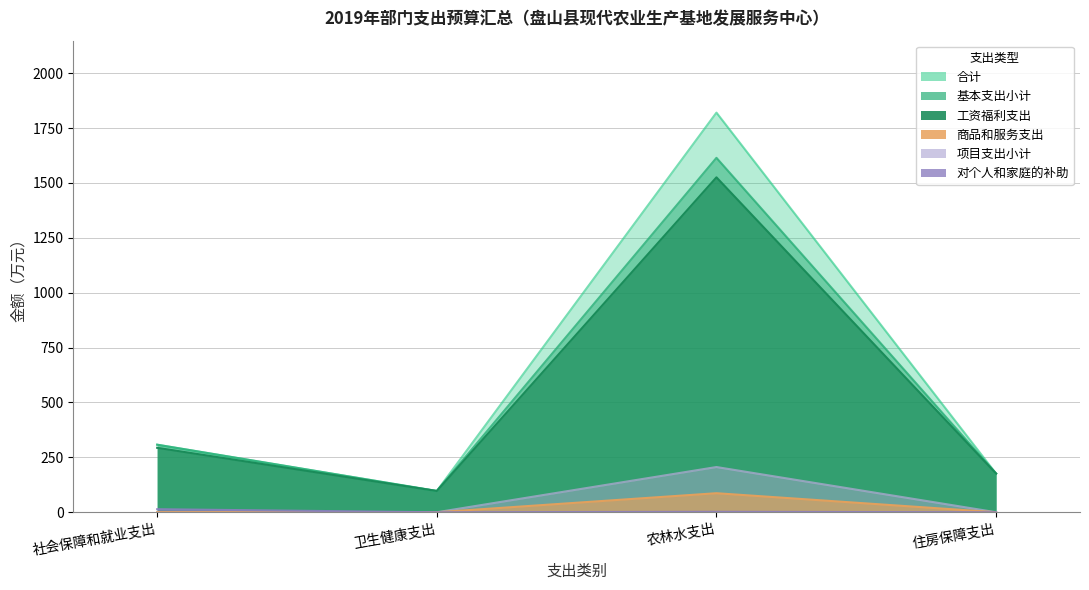

Is the value of 合计 at 卫生健康支出 greater than the value of 项目支出小计 at 住房保障支出?

Yes